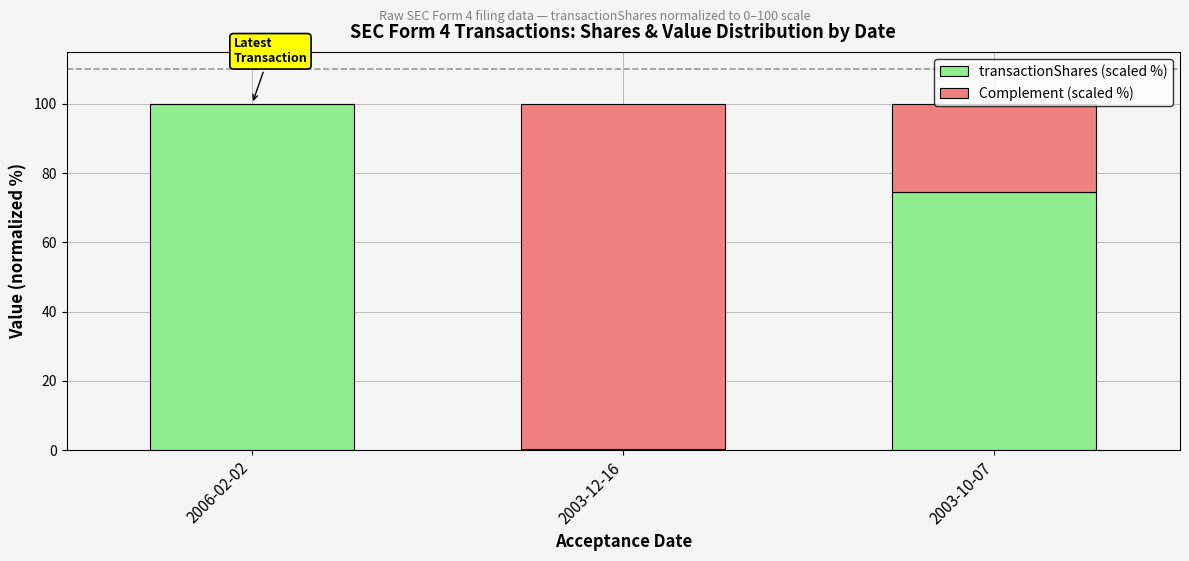

The value of transactionShares (scaled %) at 2003-10-07 is 97.8. True or false?

False